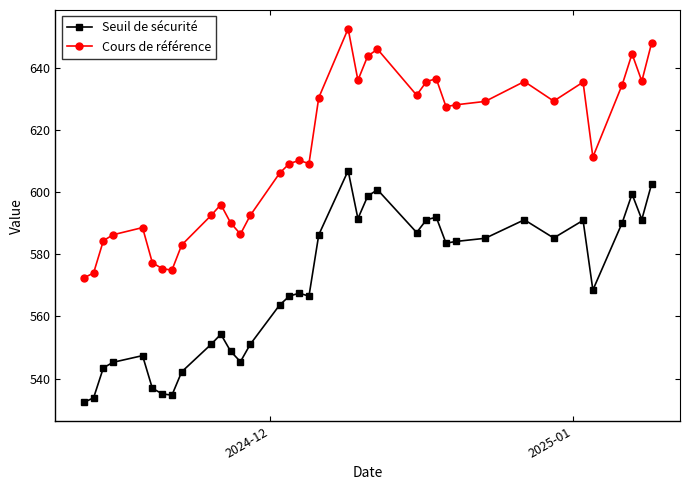

Which series has the largest total across all categories?

Cours de référence